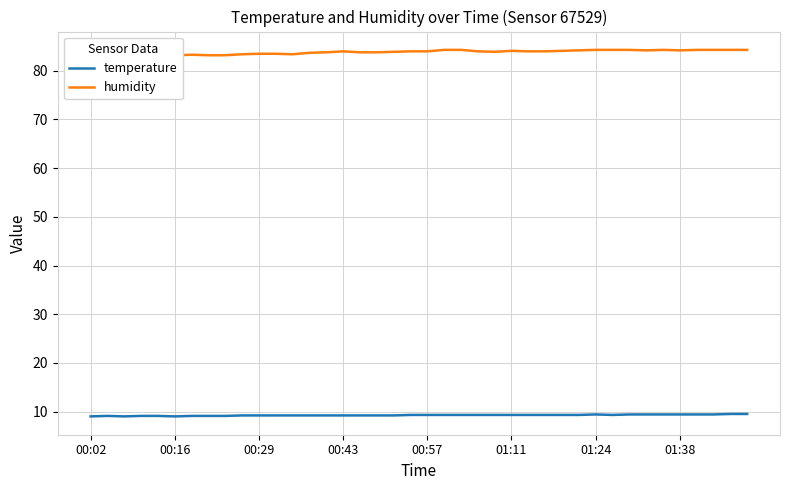

What is the lowest value of the temperature series?

9.0